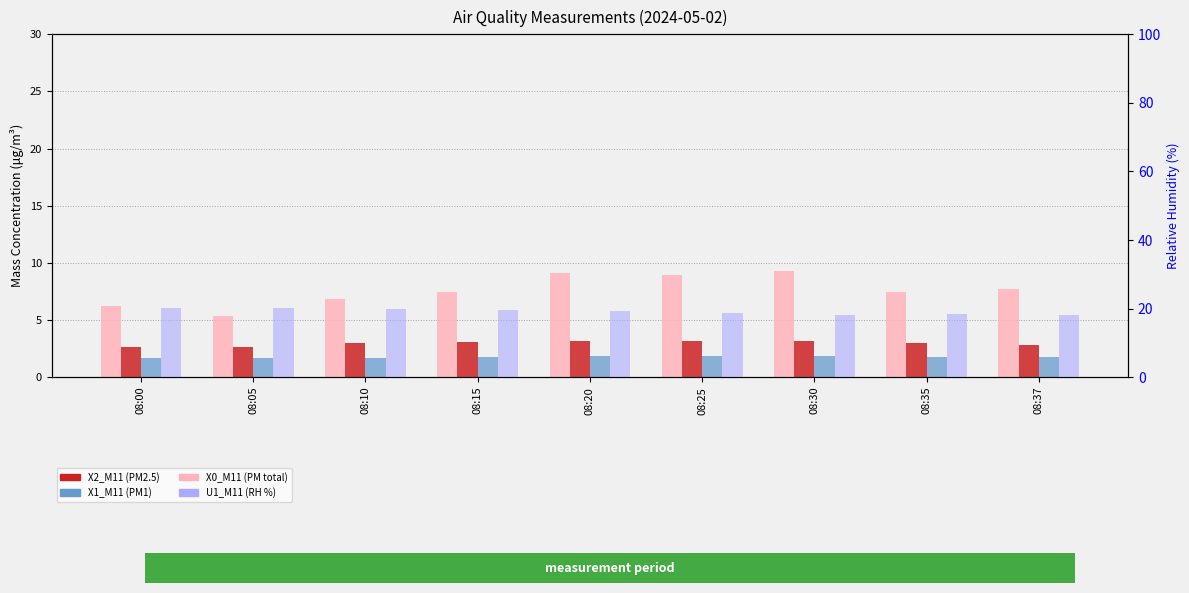

What is the average value of the X2_M11 (PM2.5) series?

3.0